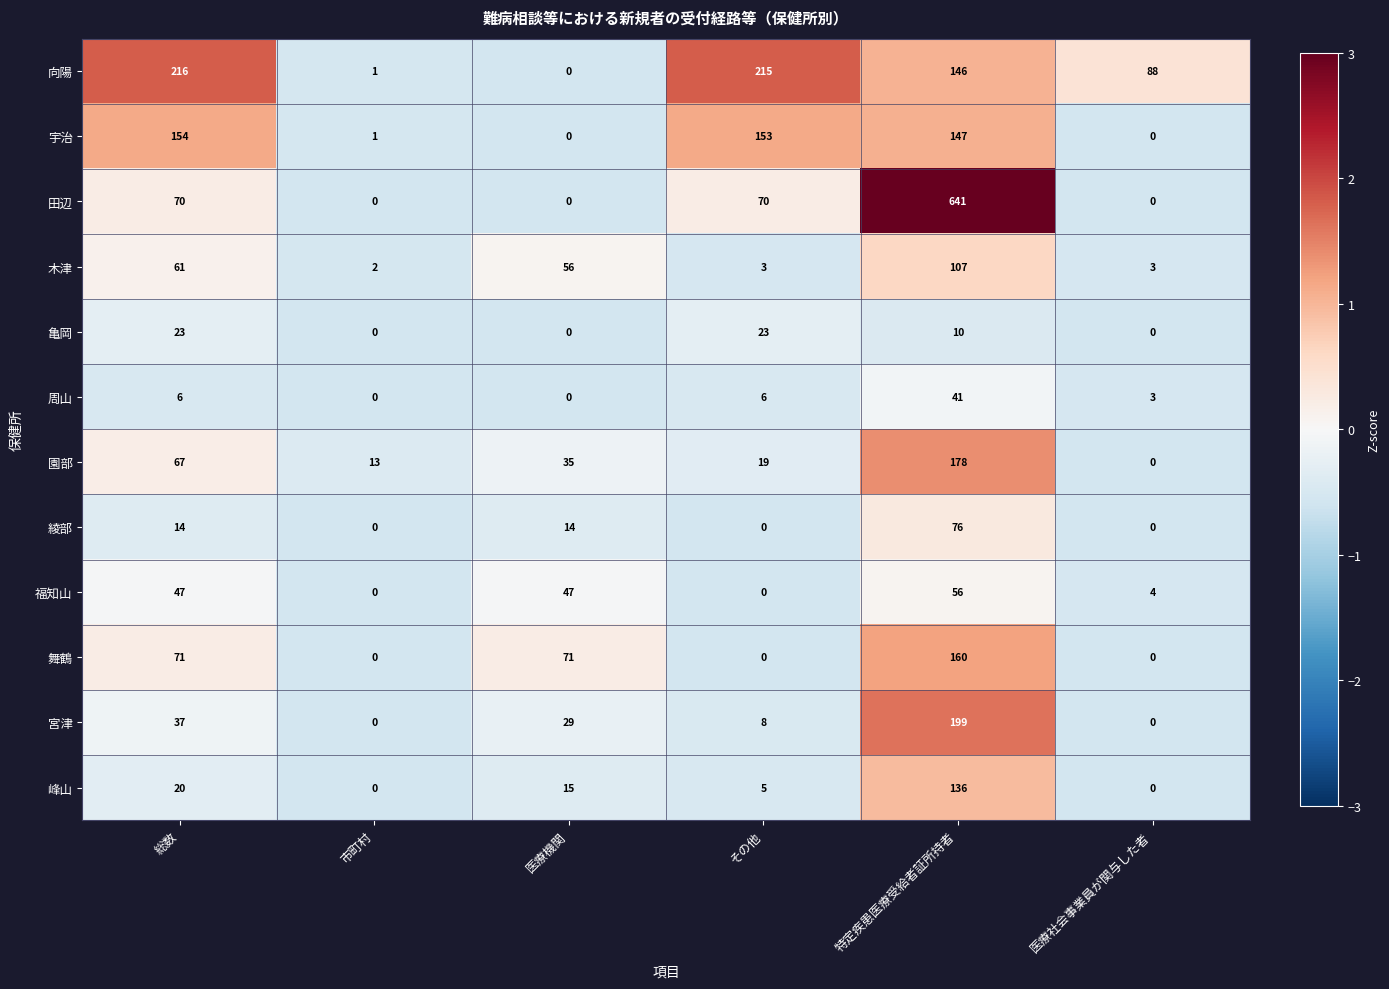

At which label is 宮津 closest to 99?

総数